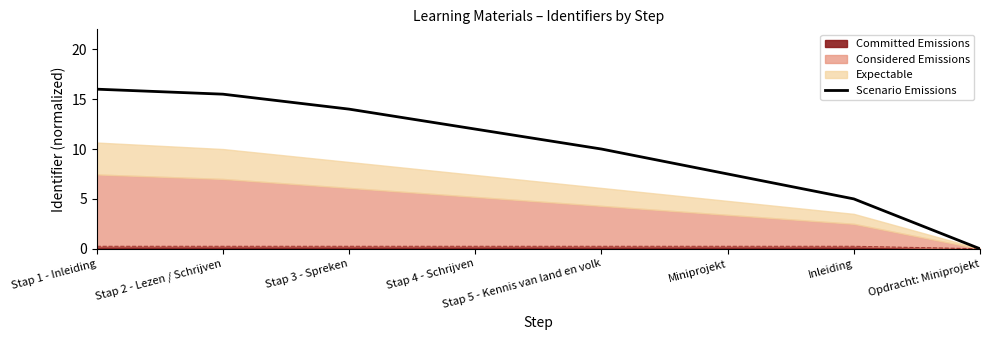

At which label does the data first exceed 12?

Stap 1 - Inleiding